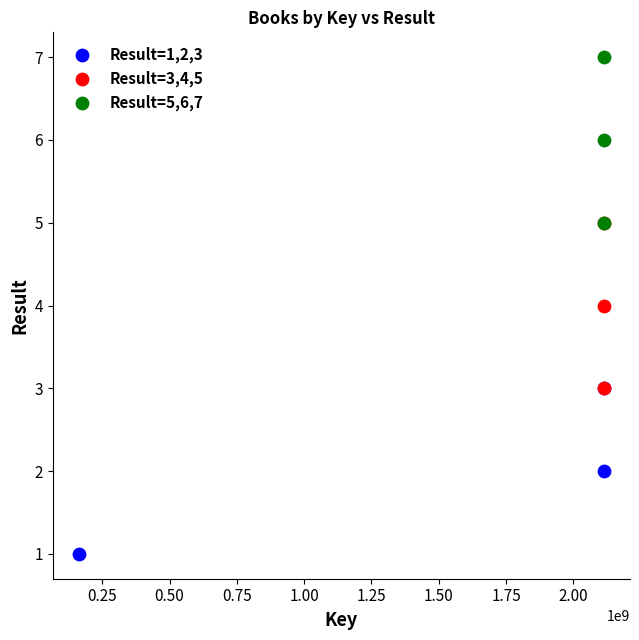

What are all the series names shown in the legend?

Result=1,2,3, Result=3,4,5, Result=5,6,7